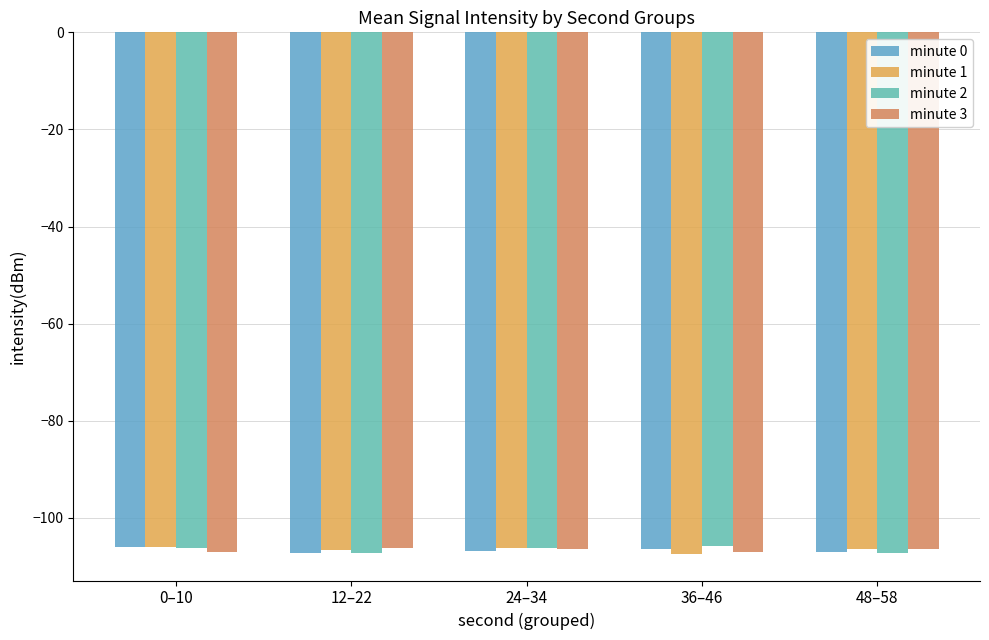

What is the maximum value shown in the chart?

-105.9